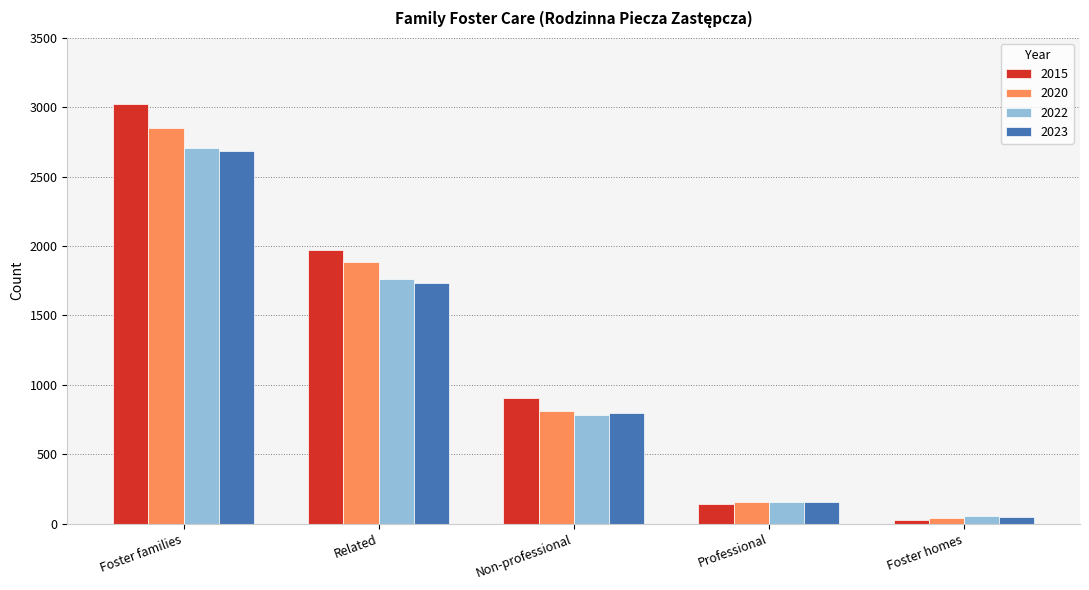

What are all the series names shown in the legend?

2015, 2020, 2022, 2023